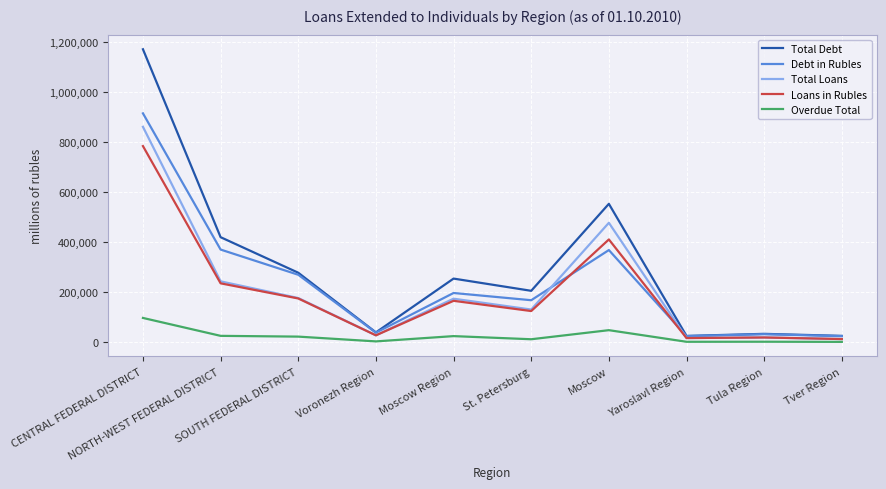

Is it true that Debt in Rubles equals 168049 at St. Petersburg?

True